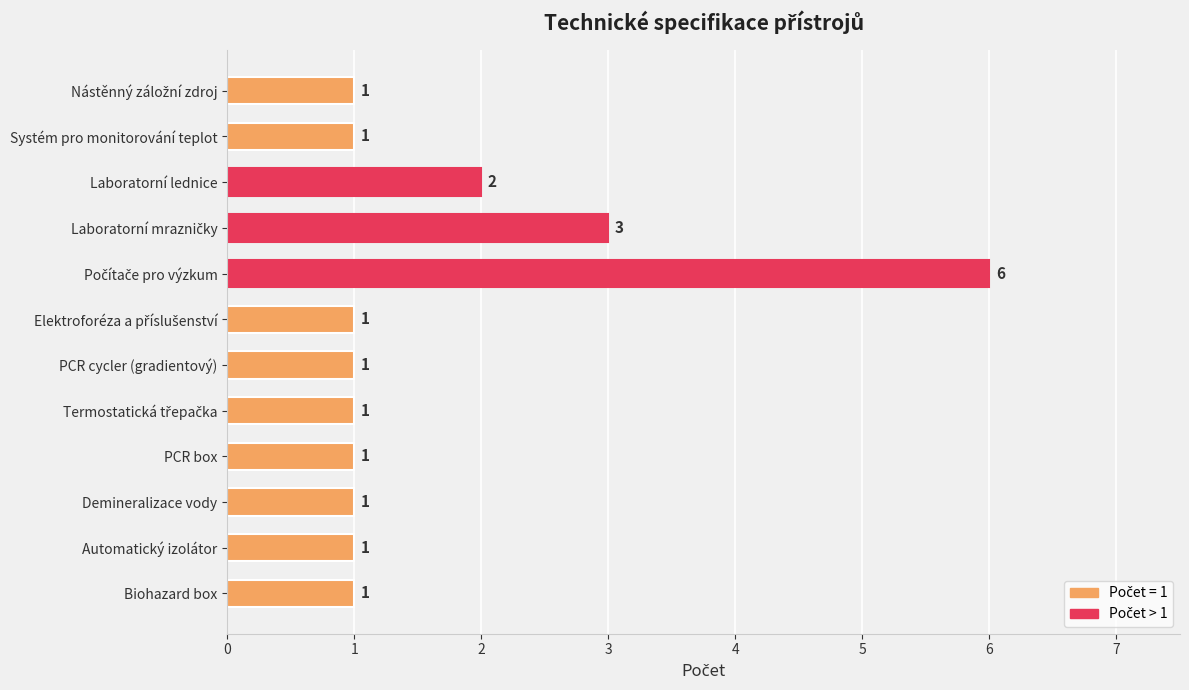

How many values are between 1 and 2?

10